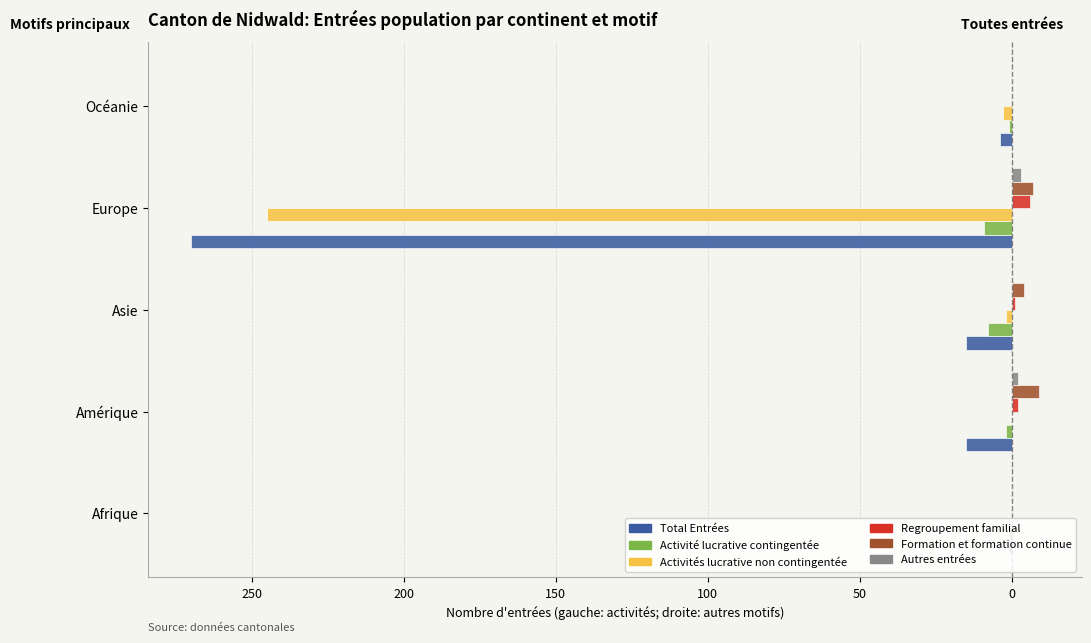

What is the minimum value for Total Entrées?

-270